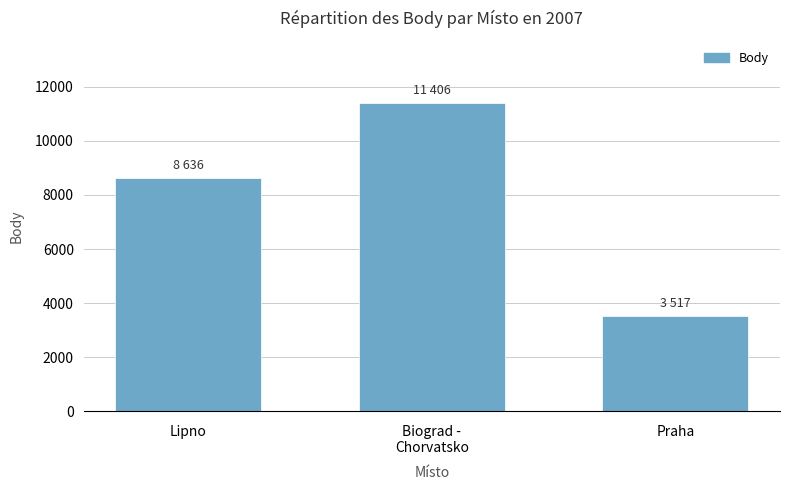

How many distinct data groups are displayed?

1